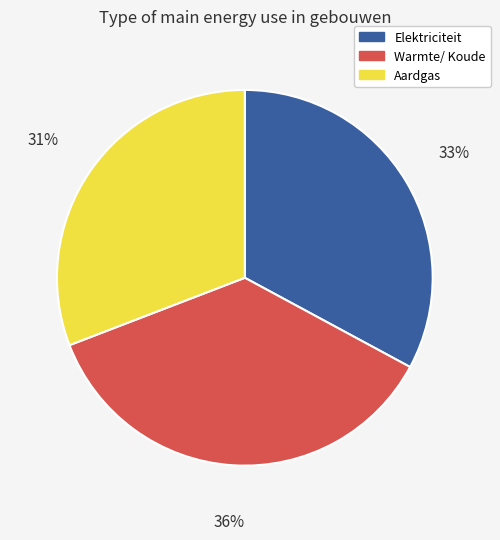

How many segments does this pie chart have?

3